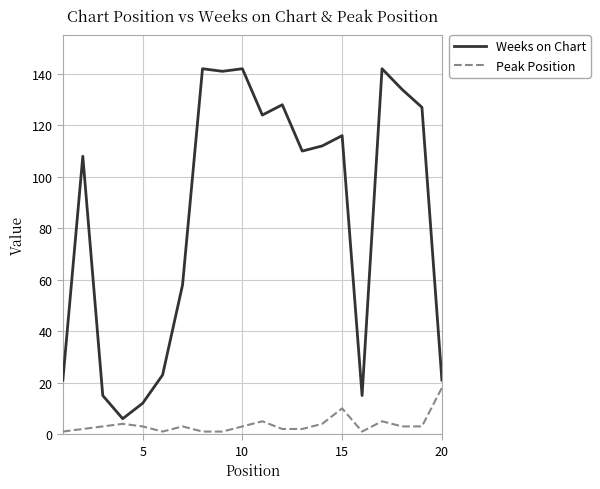

Which series has the widest spread of values?

Weeks on Chart